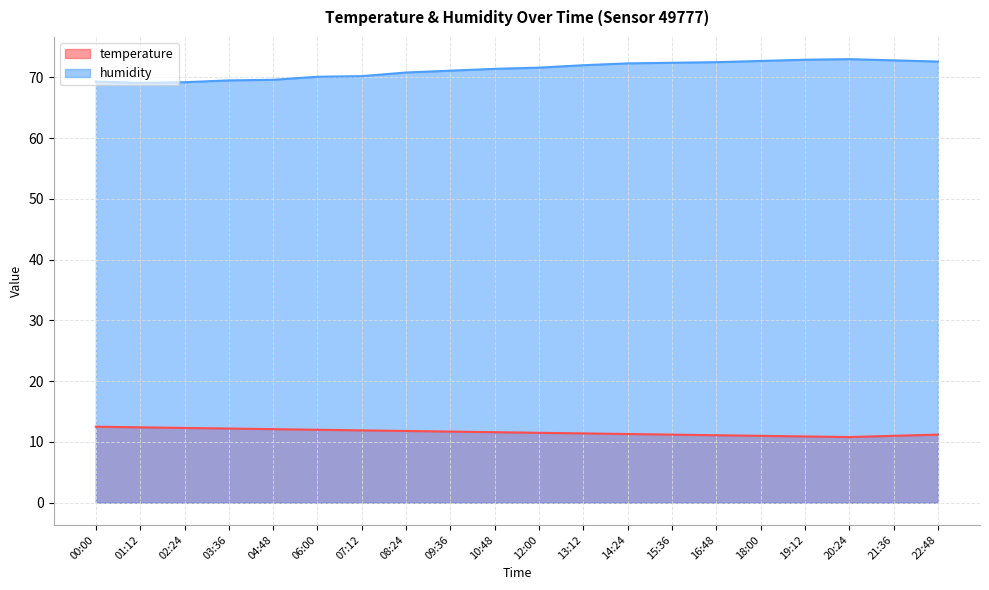

How many data points does each series have?

20